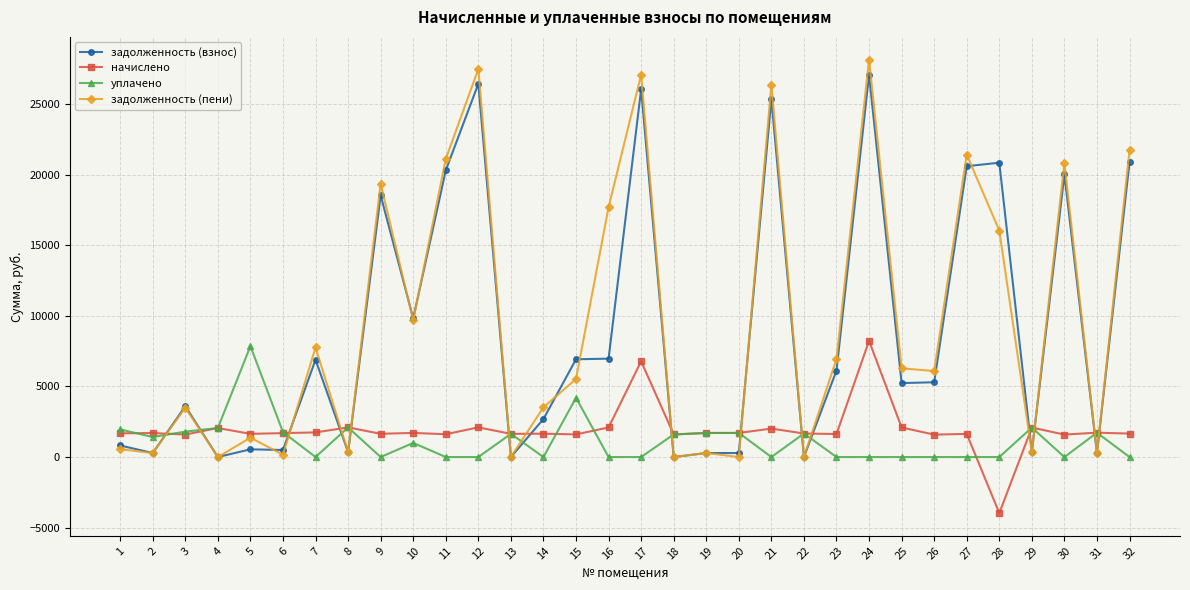

True or false: задолженность (пени) and начислено intersect in this chart.

True